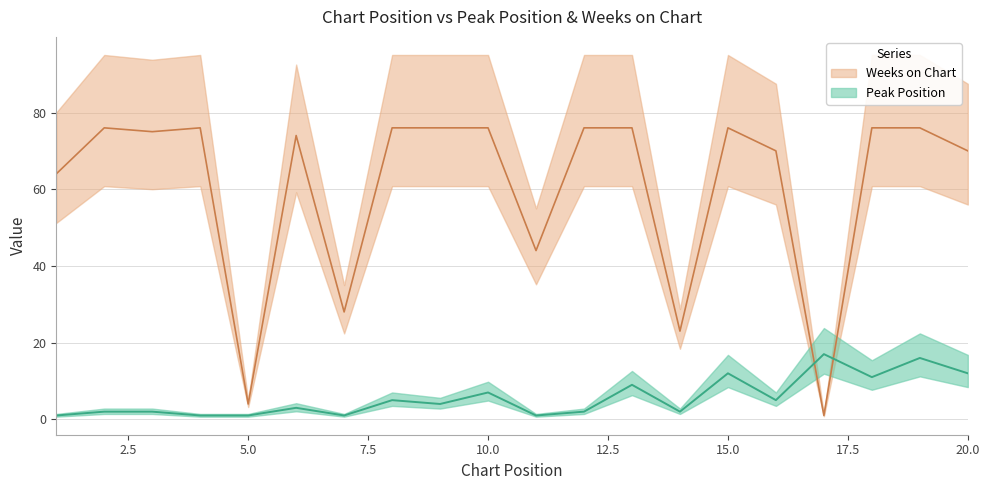

At which category does Peak Position reach its first local valley?

7